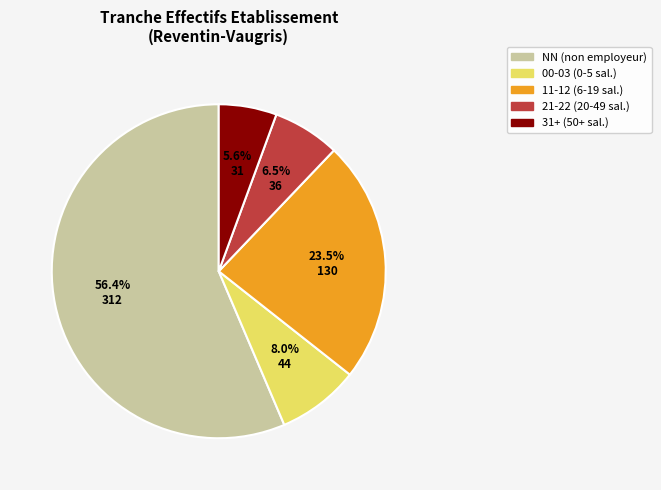

Does any single category account for the majority?

Yes